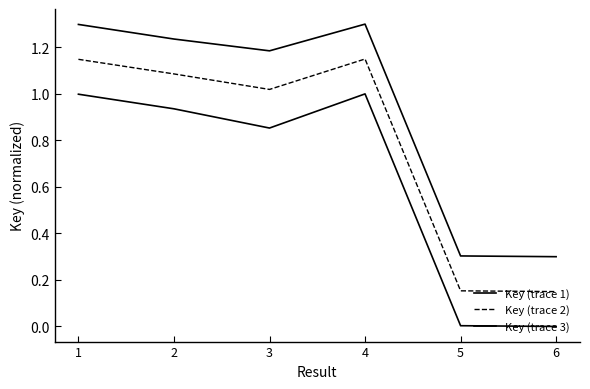

What is the value of the Key (trace 2) point at the 5th from the left?

0.2